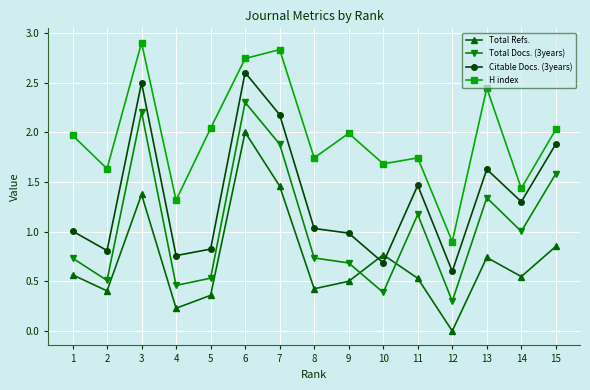

True or false: Total Docs. (3years) and H index intersect in this chart.

False